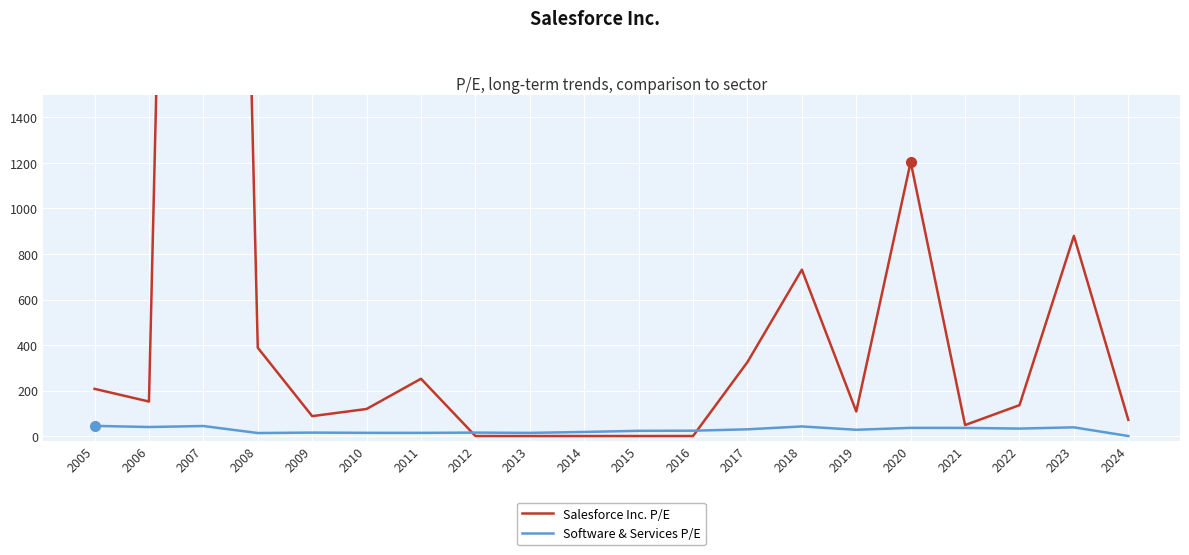

How many distinct data groups are displayed?

2